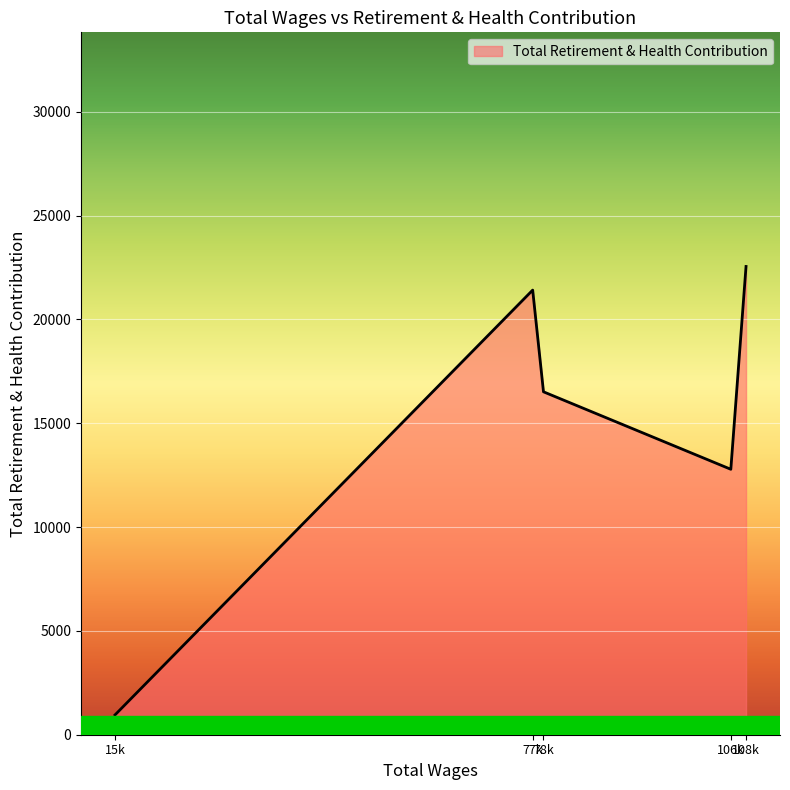

At which category does the data reach its first local valley?

106k